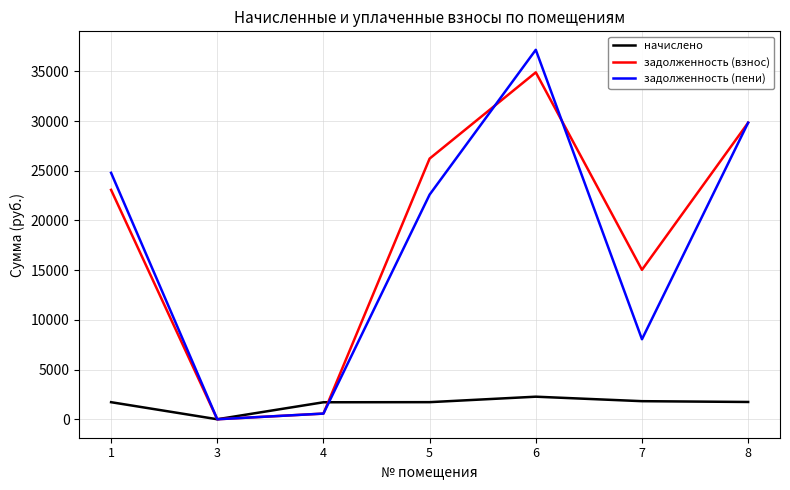

Between 4 and 6, which series saw the biggest shift?

задолженность (пени)